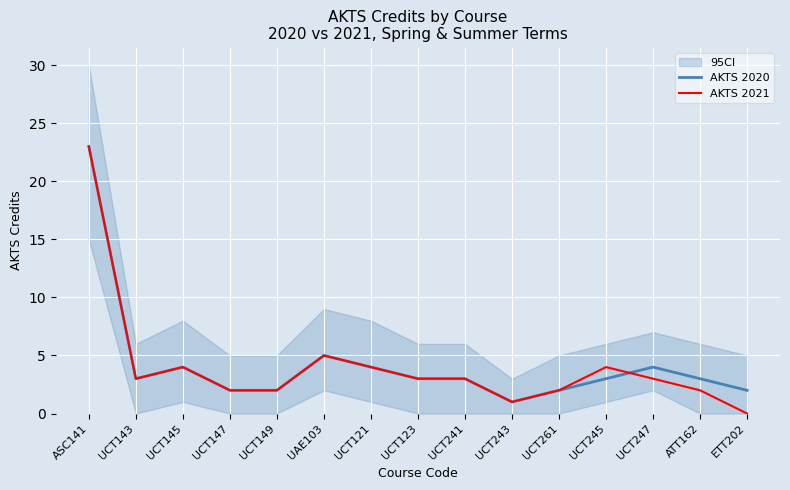

Which series has the largest range (max minus min)?

AKTS 2021